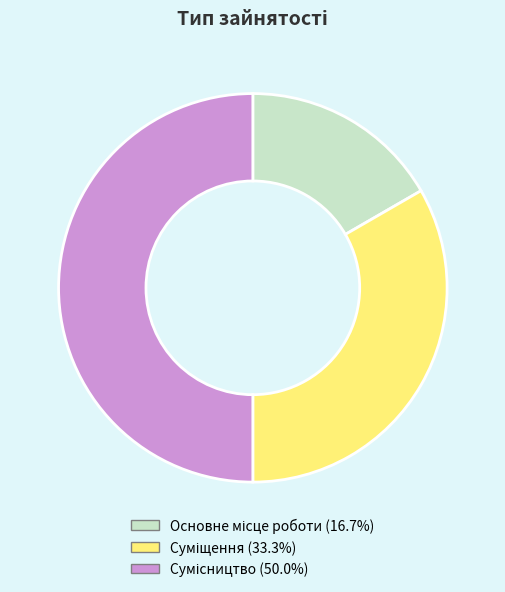

Is Суміщення the majority of the pie?

No